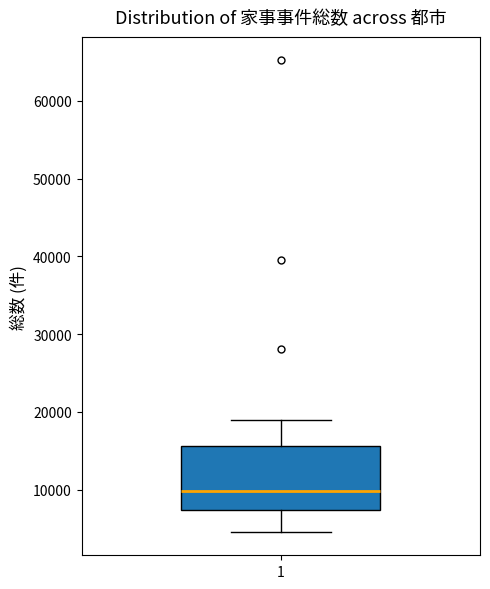

Transcribe this box plot: give where the median line is, the range the box spans, and where the two whiskers end, as read against the y-axis. The values are not printed on the chart, so give them approximately, as read against the axis.

median 10000, box 7000 to 16000, whiskers 5000 to 19000